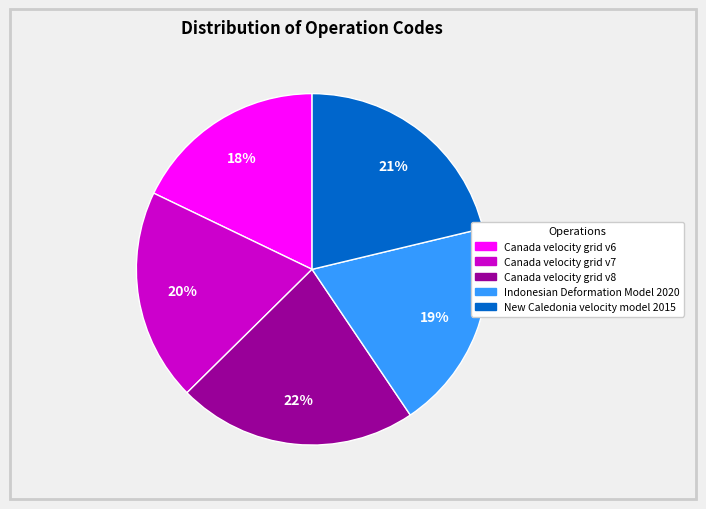

What percentage is the New Caledonia velocity model 2015 slice, to the nearest percent?

21%